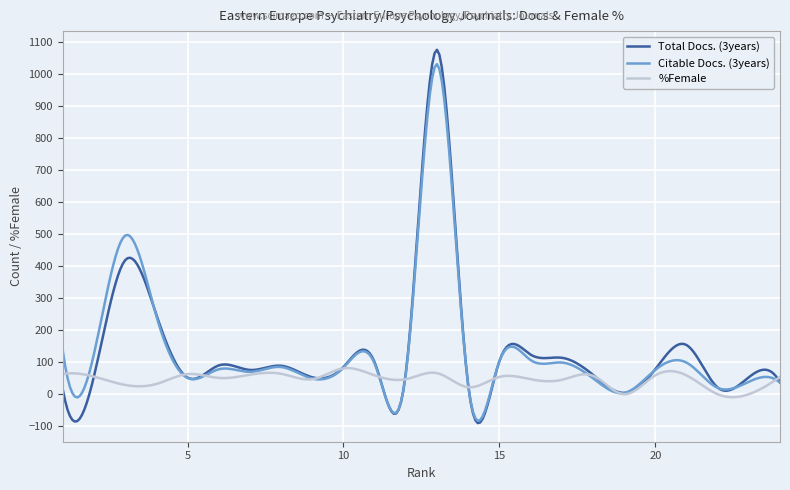

What are all the series names shown in the legend?

Total Docs. (3years), Citable Docs. (3years), %Female